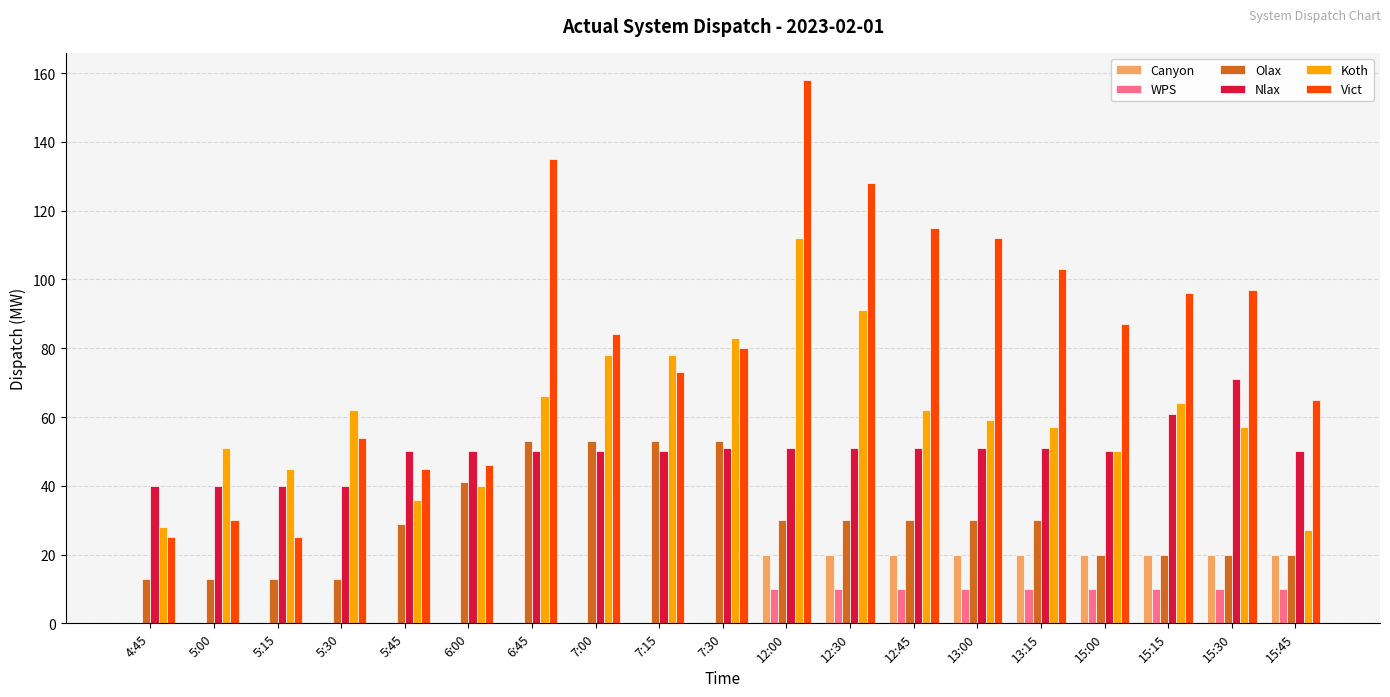

What is the sum of all Canyon values?

180